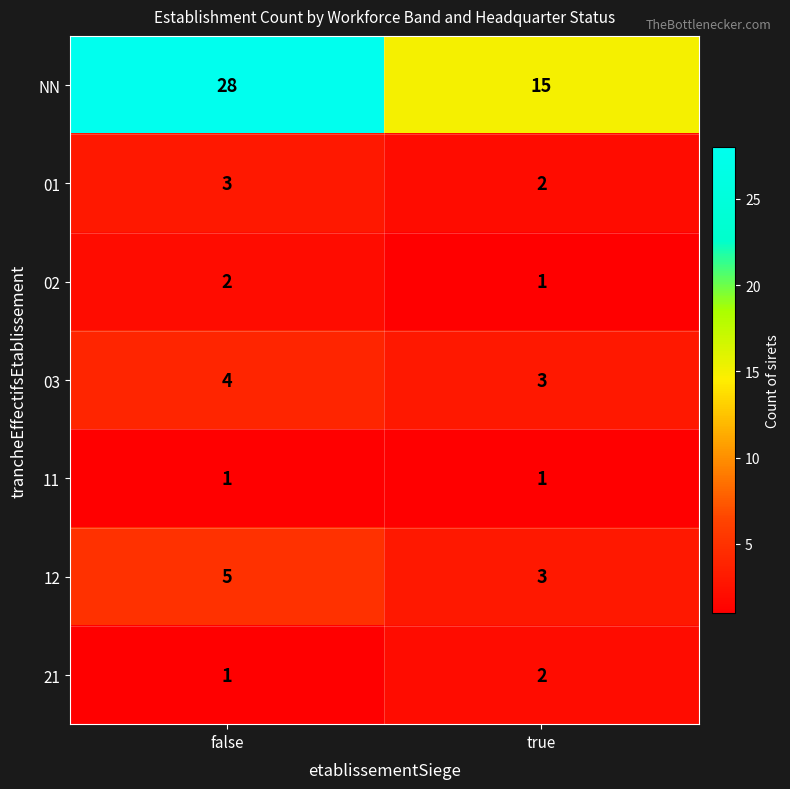

Reading left to right, what are all the values shown in this chart?

NN: 28	15
01: 3	2
02: 2	1
03: 4	3
11: 1	1
12: 5	3
21: 1	2